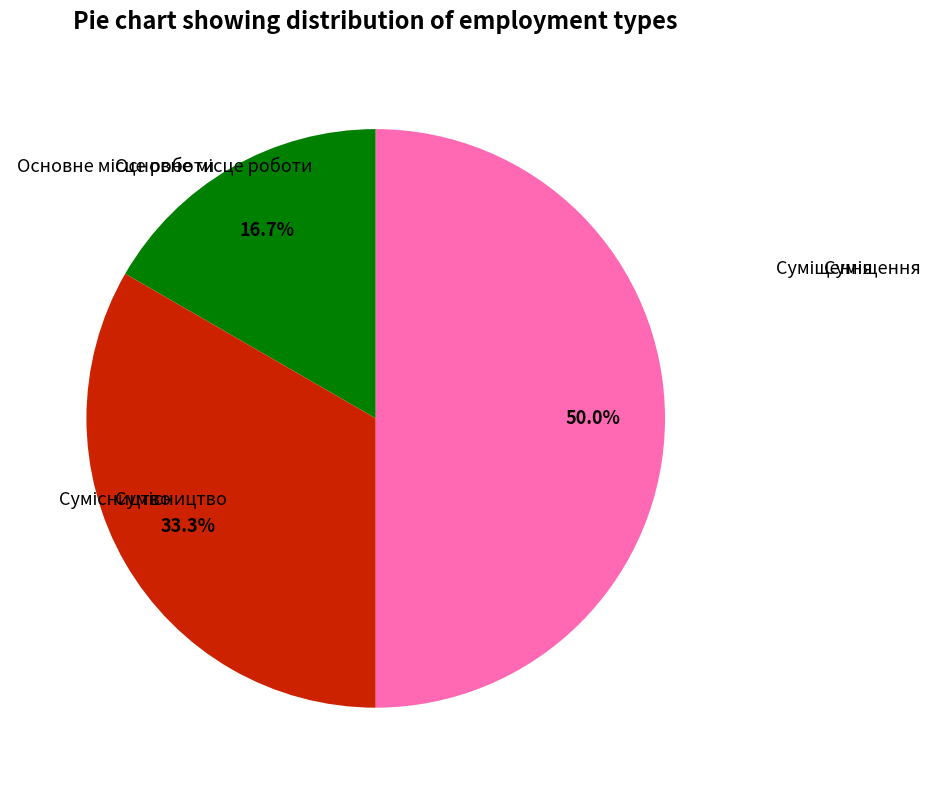

How many slices are in this pie chart?

3